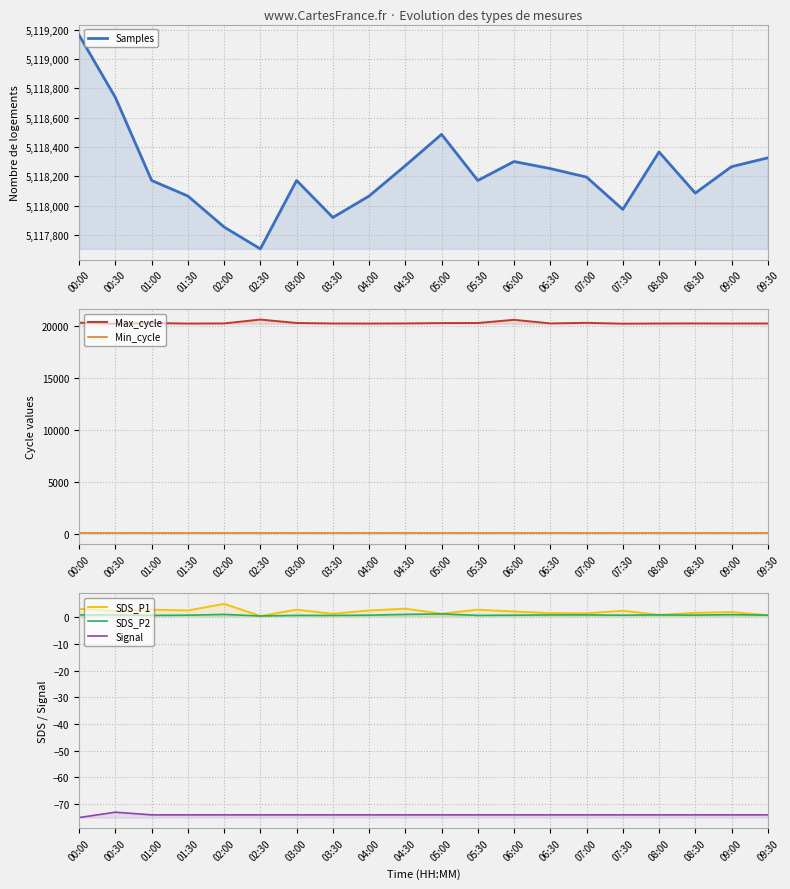

At which label is SDS_P2 closest to 0?

02:30